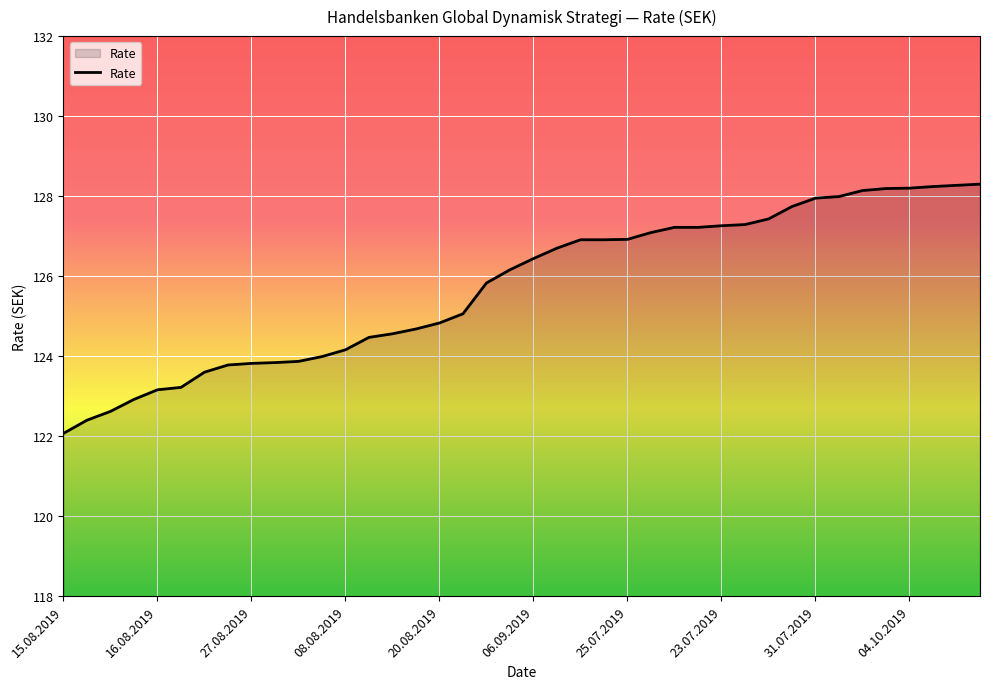

What is the smallest value displayed?

122.1